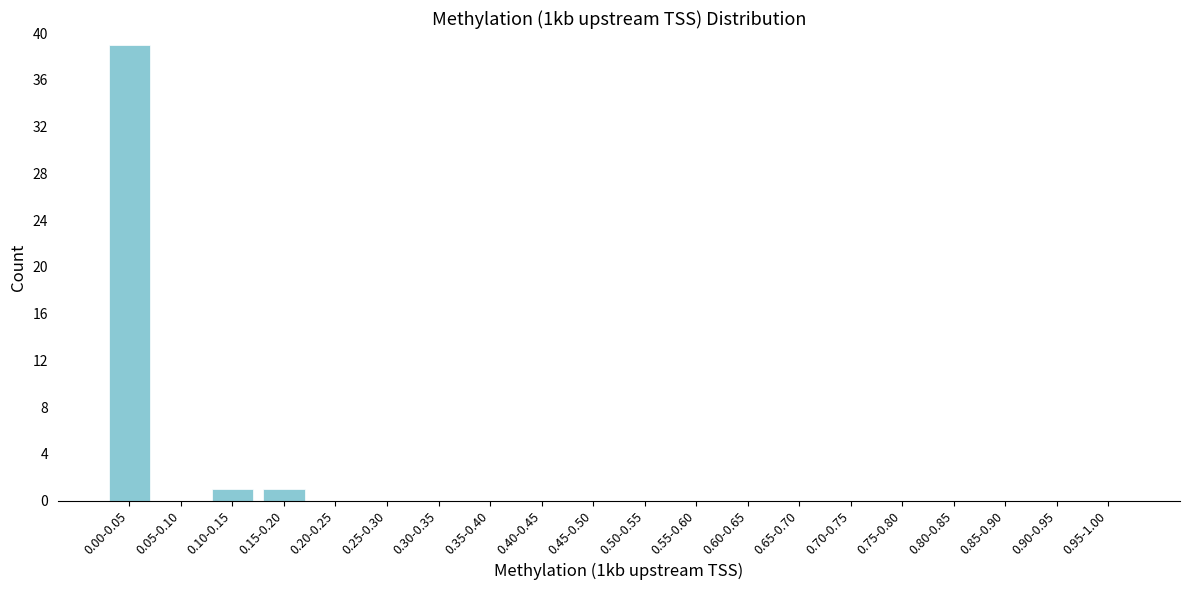

Reading right to left, transcribe all the data shown in this chart.

0.95-1.00=0	0.90-0.95=0	0.85-0.90=0	0.80-0.85=0	0.75-0.80=0	0.70-0.75=0	0.65-0.70=0	0.60-0.65=0	0.55-0.60=0	0.50-0.55=0	0.45-0.50=0	0.40-0.45=0	0.35-0.40=0	0.30-0.35=0	0.25-0.30=0	0.20-0.25=0	0.15-0.20=1	0.10-0.15=1	0.05-0.10=0	0.00-0.05=39